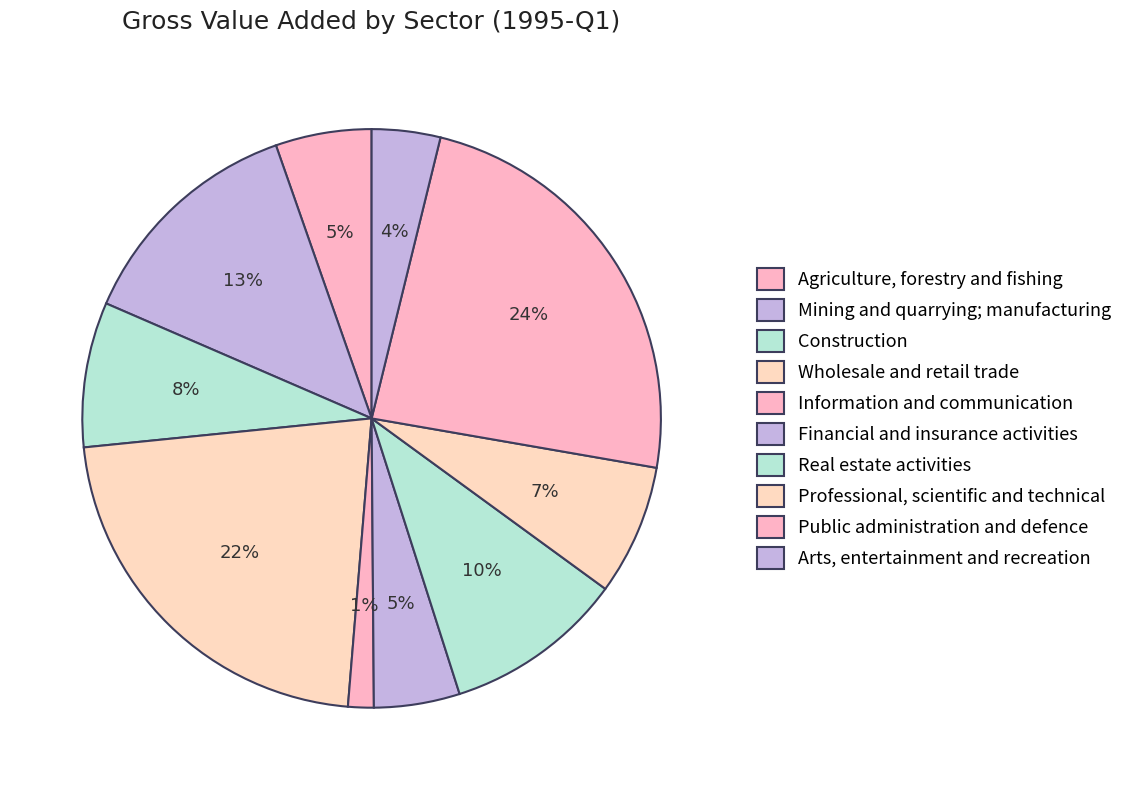

Approximately how many times larger is the value at Agriculture, forestry and fishing compared to Real estate activities?

0.5